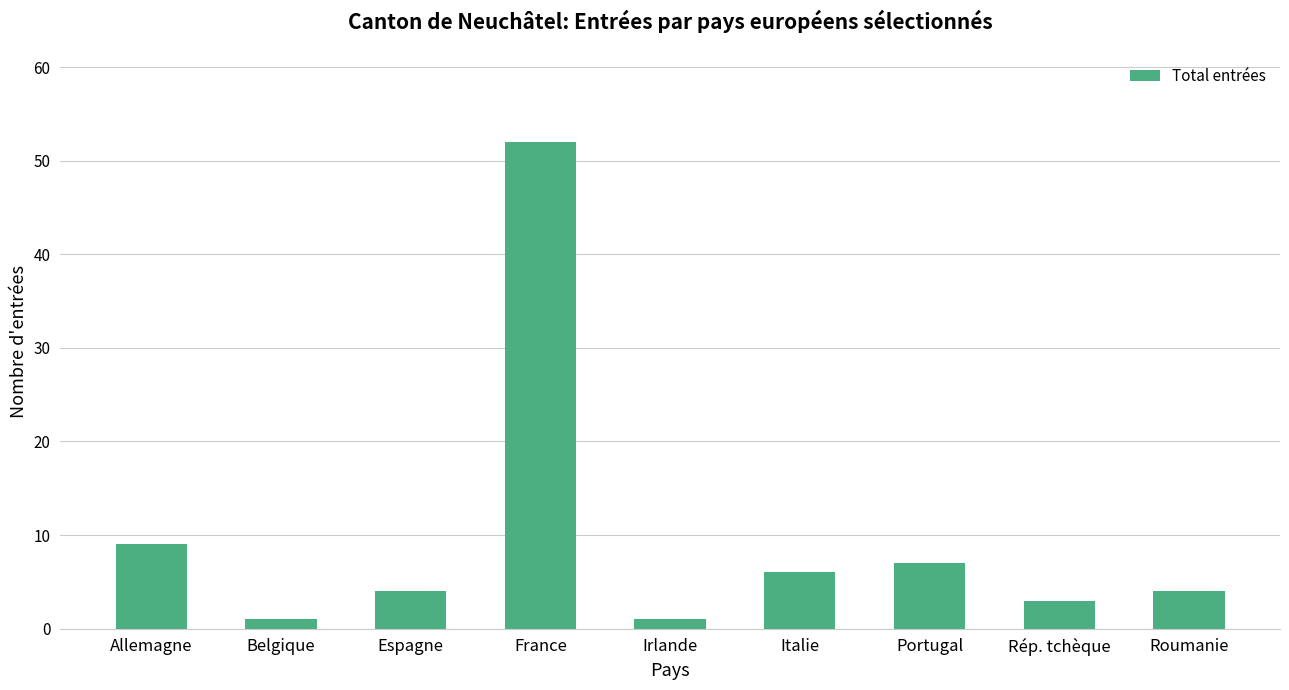

What is the greatest value displayed?

52